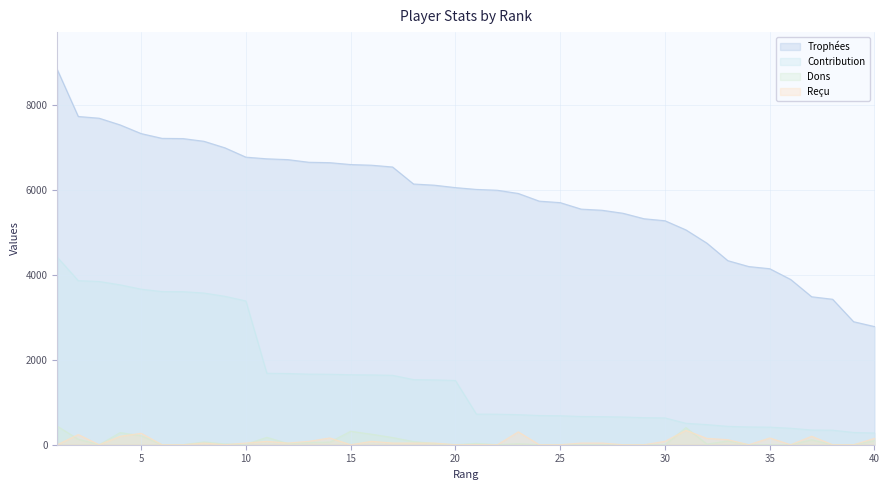

Reading left to right, list all the values displayed in this chart.

Trophées: 1=8843	2=7739	3=7698	4=7540	5=7336	6=7223	7=7218	8=7154	9=7000	10=6780	11=6741	12=6722	13=6660	14=6650	15=6606	16=6590	17=6548	18=6147	19=6119	20=6062	21=6019	22=6000	23=5924	24=5743	25=5708	26=5555	27=5528	28=5457	29=5328	30=5281	31=5065	32=4753	33=4340	34=4201	35=4150	36=3896	37=3489	38=3430	39=2901	40=2786
Contribution: 1=4421	2=3869	3=3849	4=3770	5=3668	6=3611	7=3609	8=3577	9=3500	10=3390	11=1685	12=1680	13=1665	14=1662	15=1651	16=1647	17=1637	18=1536	19=1529	20=1515	21=722	22=720	23=710	24=689	25=684	26=666	27=663	28=654	29=639	30=633	31=506	32=475	33=434	34=420	35=415	36=389	37=348	38=343	39=290	40=278
Dons: 1=436	2=130	3=0	4=286	5=212	6=0	7=0	8=66	9=18	10=10	11=174	12=30	13=52	14=61	15=318	16=248	17=170	18=74	19=29	20=0	21=32	22=0	23=24	24=0	25=0	26=0	27=0	28=0	29=0	30=0	31=405	32=16	33=88	34=0	35=0	36=0	37=117	38=0	39=0	40=96
Reçu: 1=0	2=240	3=0	4=200	5=270	6=0	7=0	8=40	9=0	10=40	11=80	12=40	13=80	14=160	15=0	16=80	17=40	18=40	19=40	20=0	21=0	22=0	23=304	24=0	25=0	26=40	27=40	28=0	29=0	30=80	31=340	32=150	33=120	34=0	35=160	36=0	37=200	38=0	39=0	40=150